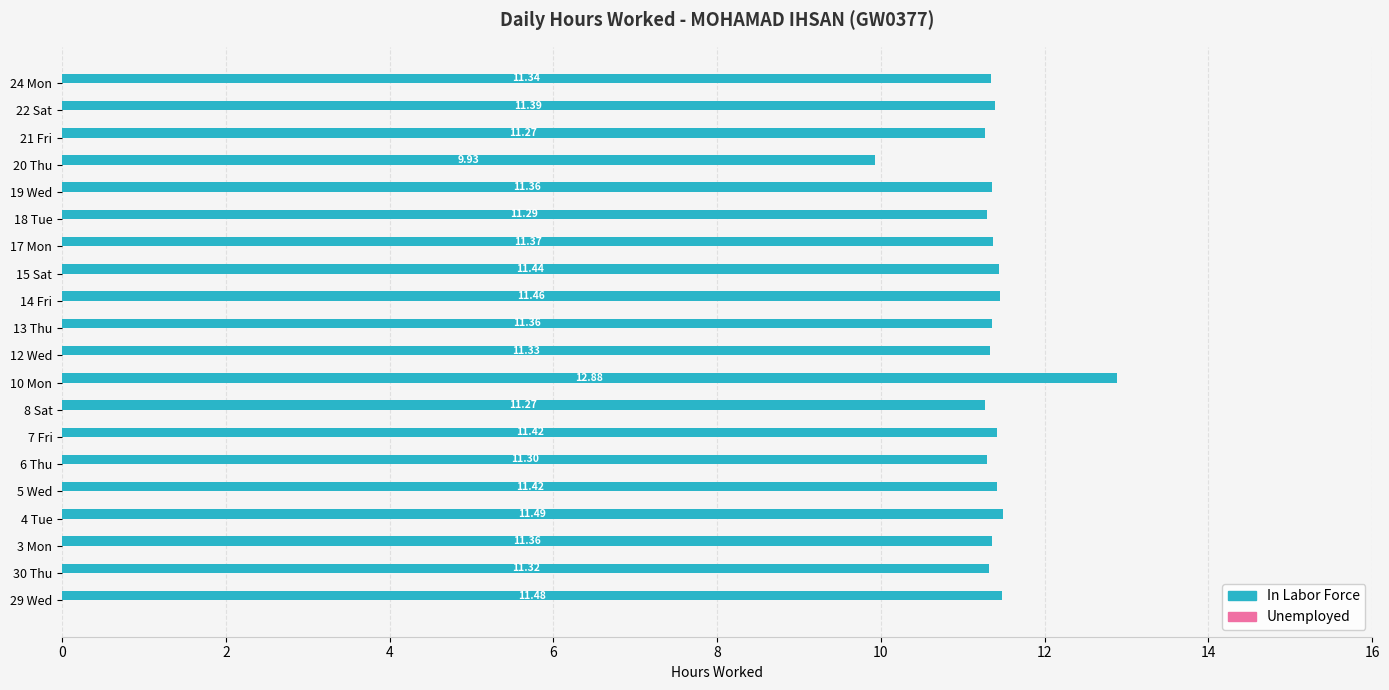

How many distinct data groups are displayed?

1